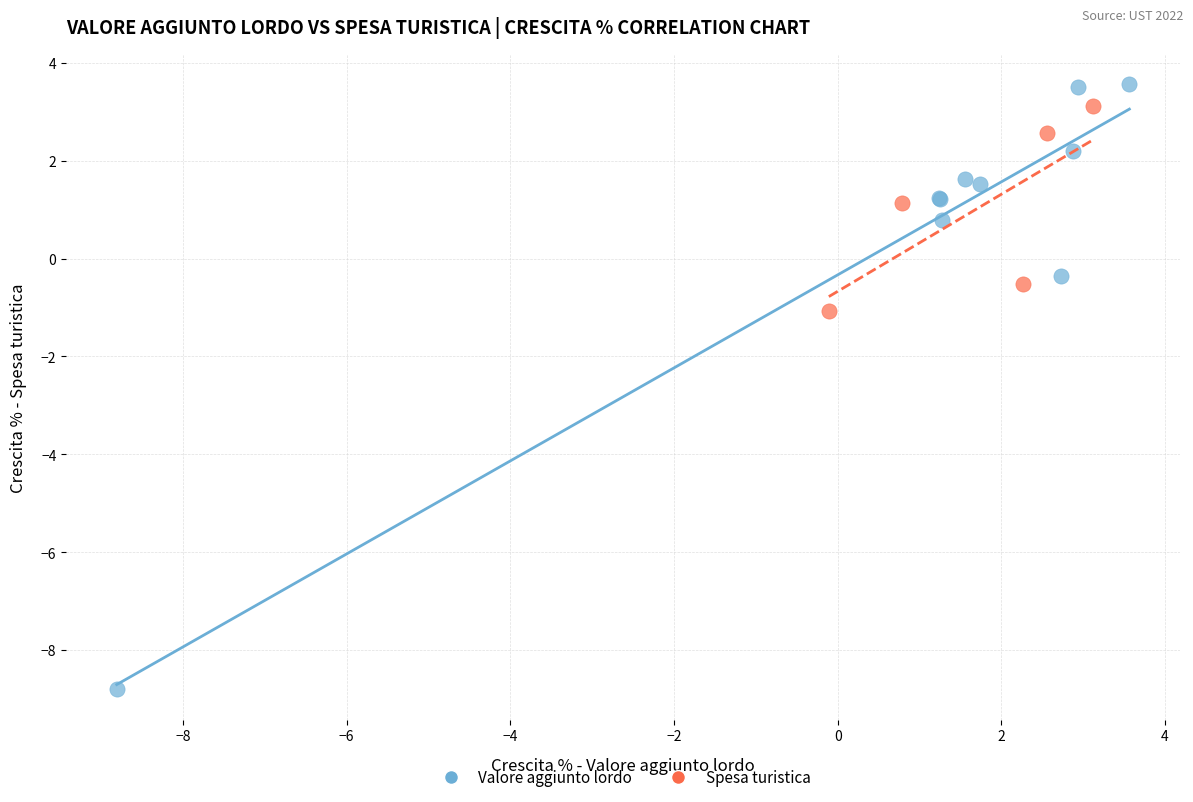

Which series has the widest spread of Y values?

Valore aggiunto lordo